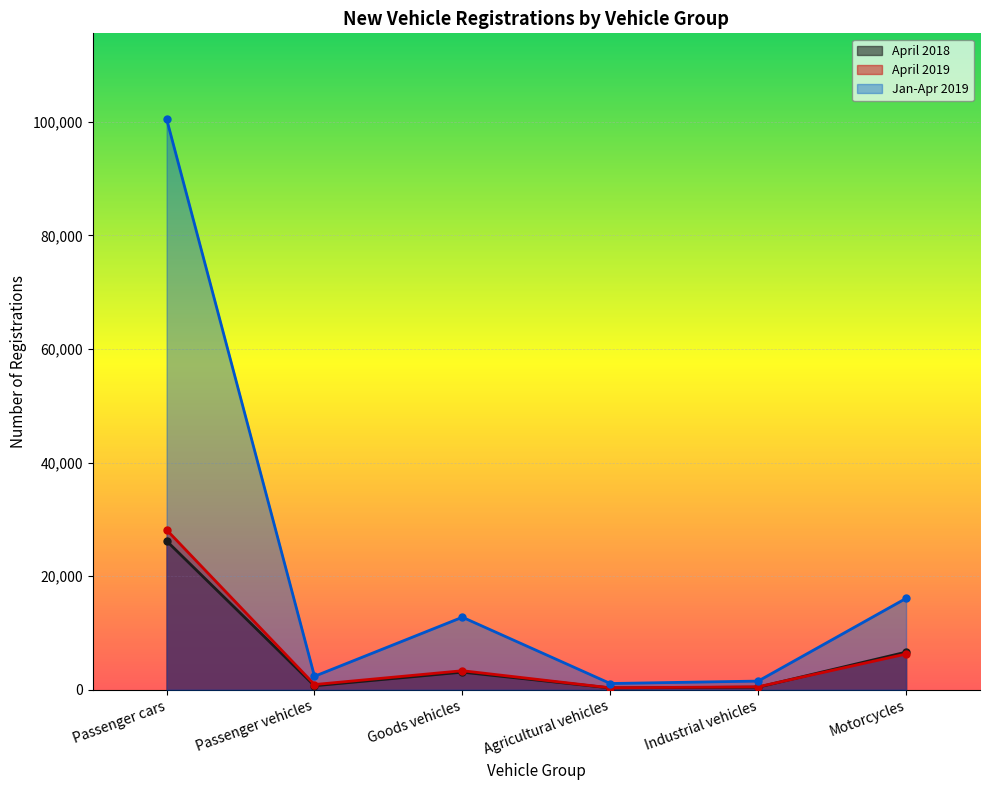

What is the label of the 3rd point from the right?

Agricultural vehicles